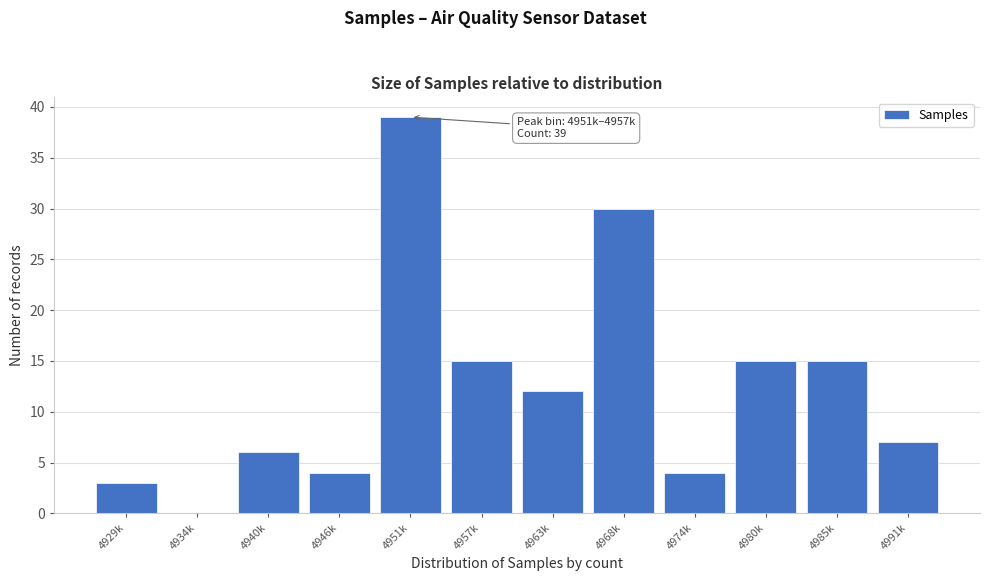

Reading right to left, transcribe all the data shown in this chart.

4991k=7	4985k=15	4980k=15	4974k=4	4968k=30	4963k=12	4957k=15	4951k=39	4946k=4	4940k=6	4934k=0	4929k=3